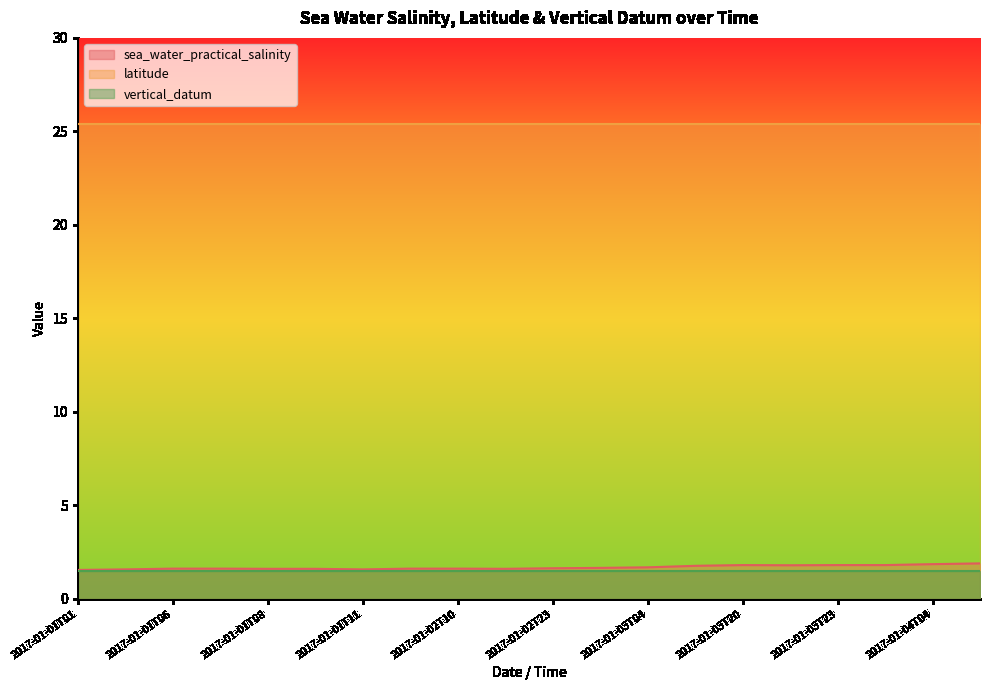

What is the maximum value for sea_water_practical_salinity?

1.9